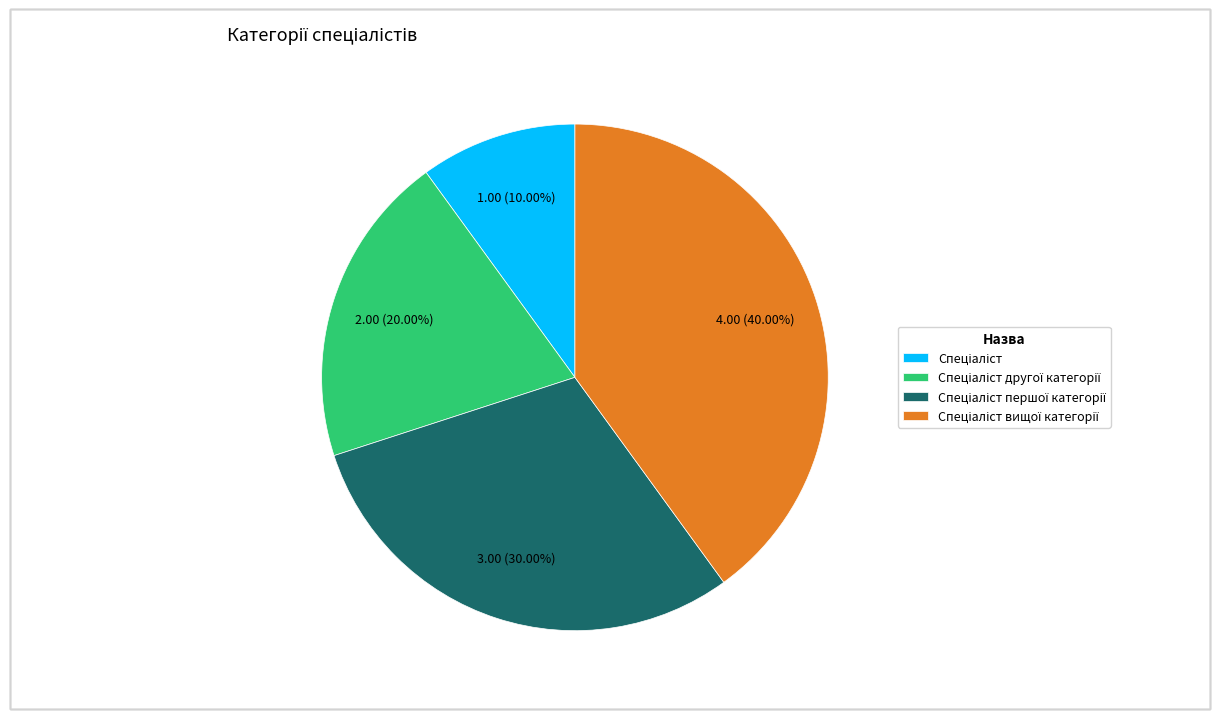

Is there any slice that represents more than half of the pie?

No